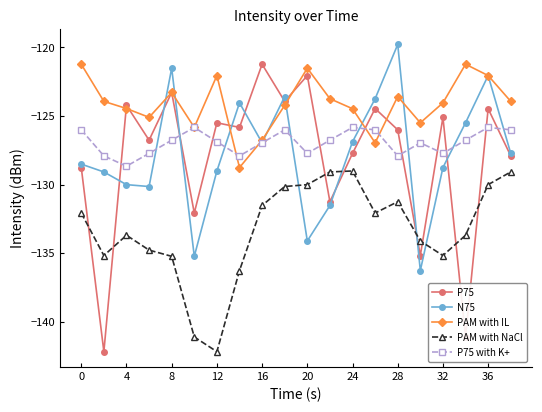

How many intersections are there between N75 and PAM with NaCl?

4